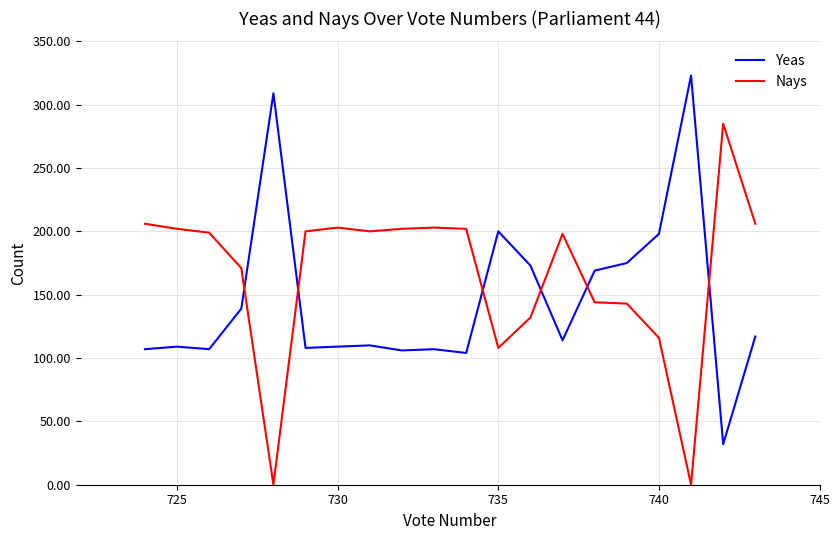

How many data points does each series have?

20